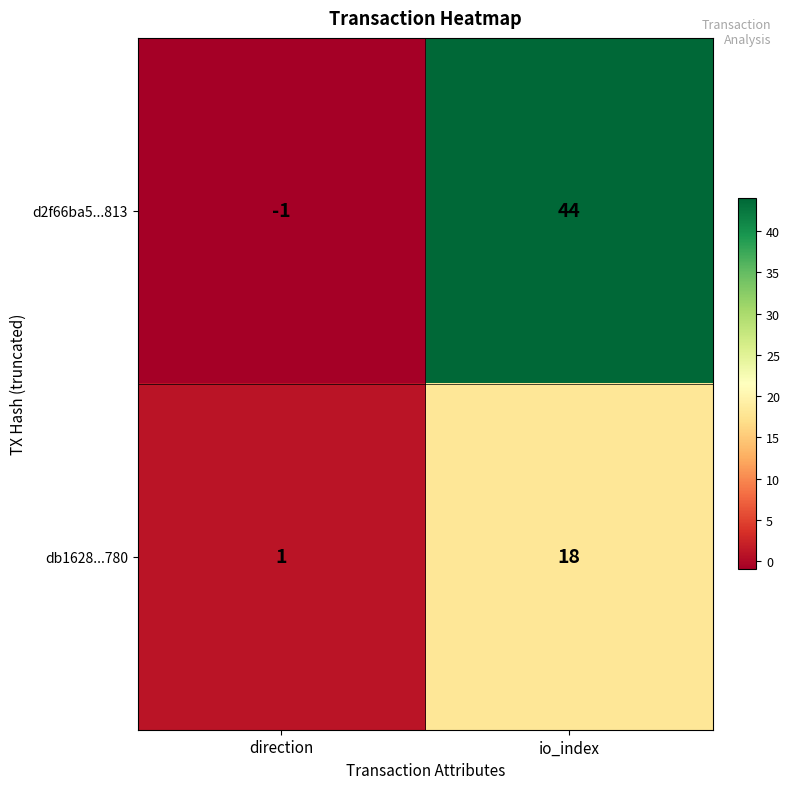

What is the sum of all d2f66ba5...813 values?

43